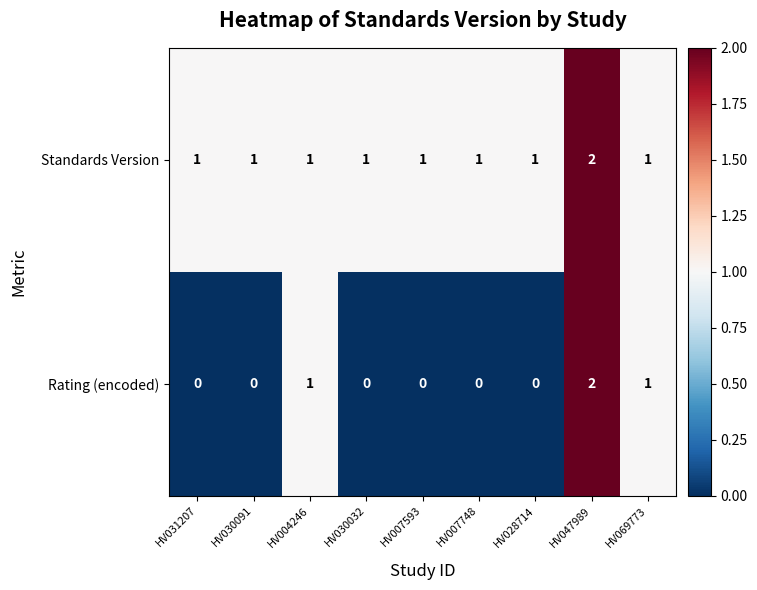

Reading left to right, extract all data points from this chart.

Standards Version: 1	1	1	1	1	1	1	2	1
Rating (encoded): 0	0	1	0	0	0	0	2	1